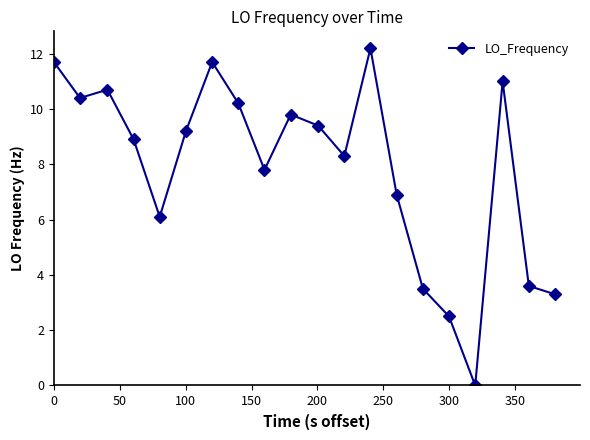

What is the greatest value displayed?

12.2